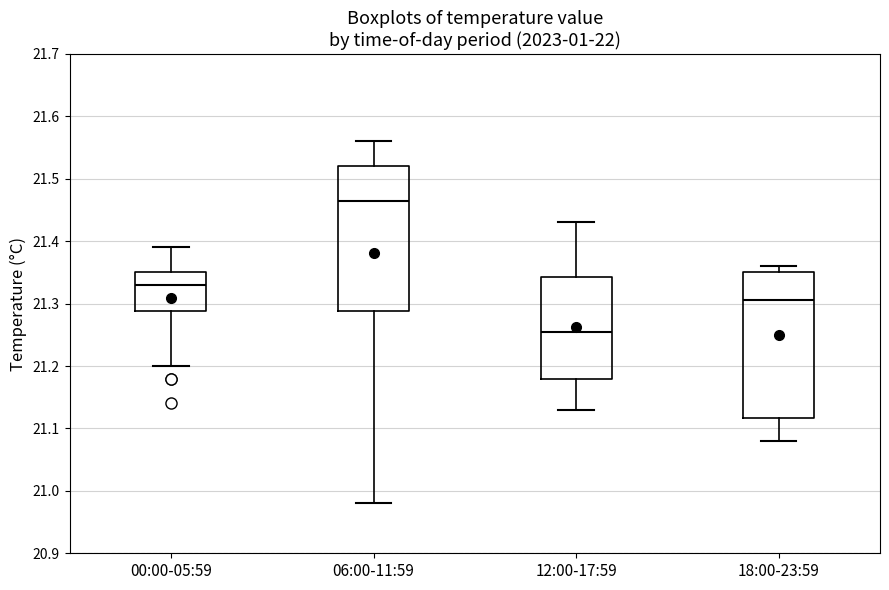

Reading left to right, read every box against the y-axis: the position of its median line, the range the box covers, and the ends of its whiskers. The values are not printed on the chart, so give them approximately, as read against the axis.

00:00-05:59: median 21.33, box 21.29 to 21.35, whiskers 21.20 to 21.39
06:00-11:59: median 21.47, box 21.29 to 21.52, whiskers 20.98 to 21.56
12:00-17:59: median 21.26, box 21.18 to 21.34, whiskers 21.13 to 21.43
18:00-23:59: median 21.31, box 21.12 to 21.35, whiskers 21.08 to 21.36